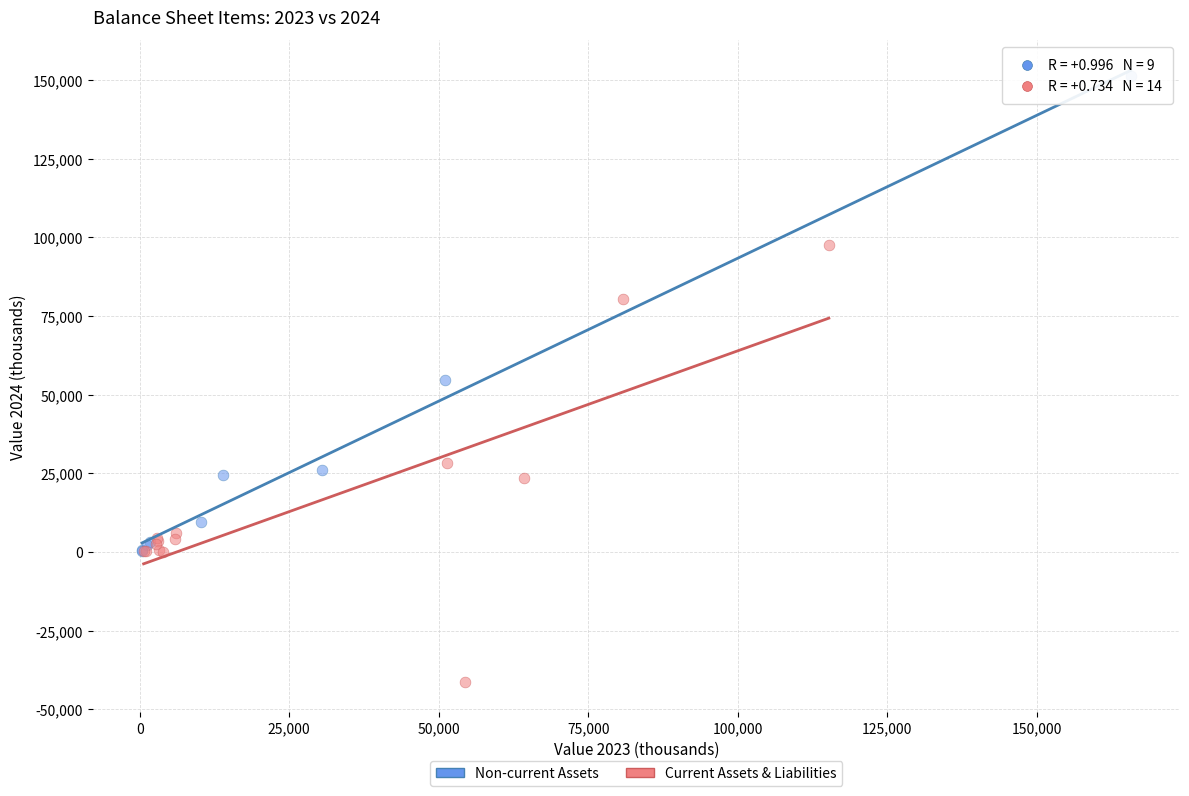

Which series contains the lowest Y value?

Current Assets & Liabilities